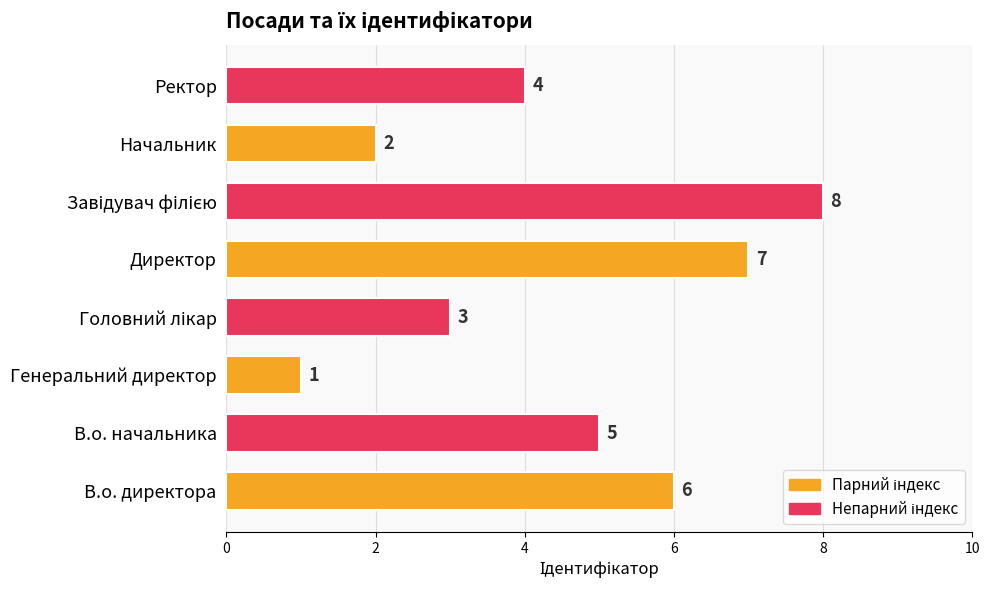

What is the sum of all values?

36